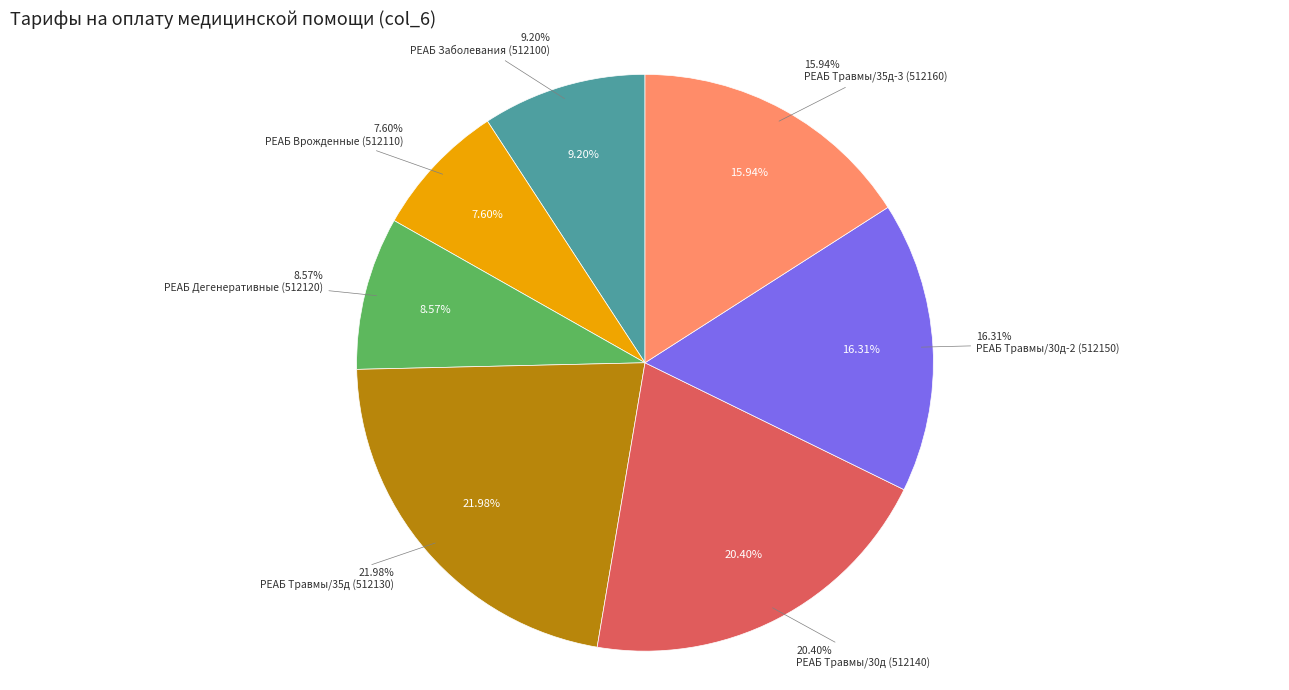

To the nearest percent, what portion does 512150 represent?

16%